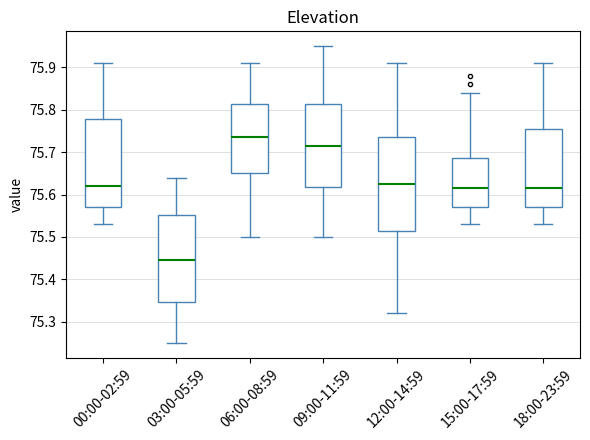

Comparing the boxes themselves (not the whiskers), which one is the tallest?

12:00-14:59